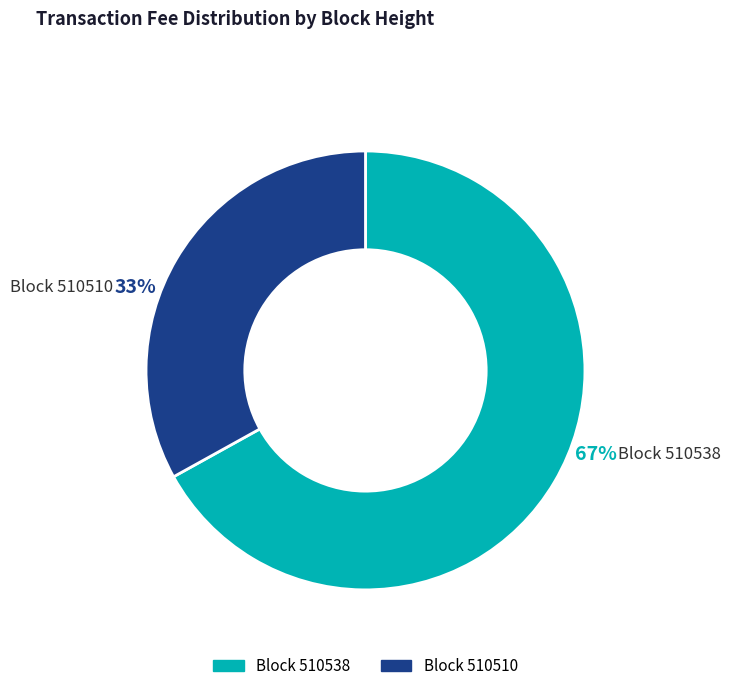

Does any single category account for the majority?

Yes